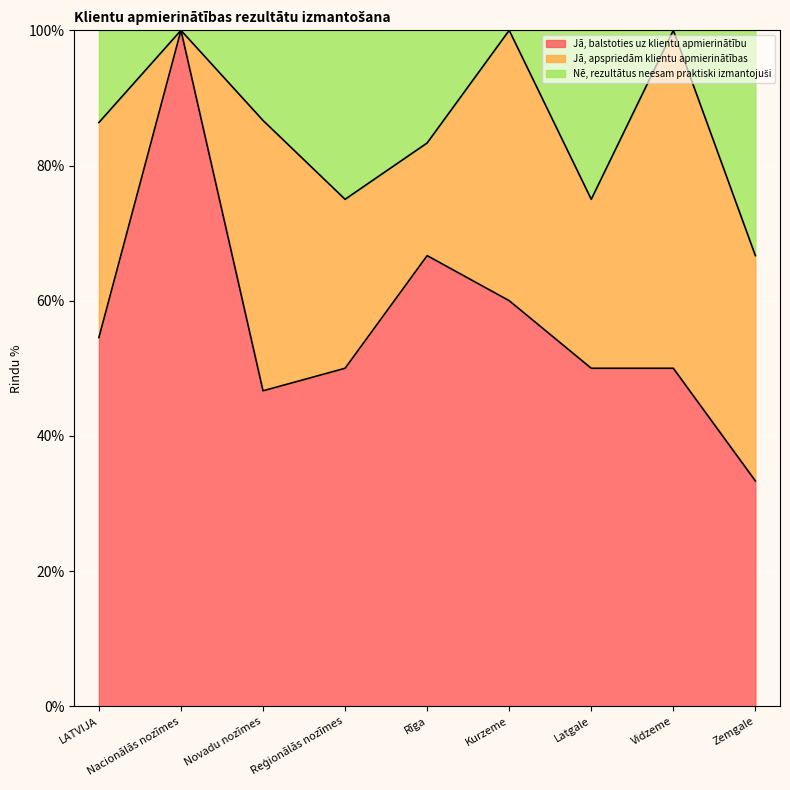

What is the sum of all Jā, balstoties uz klientu apmierinātību values?

511.2